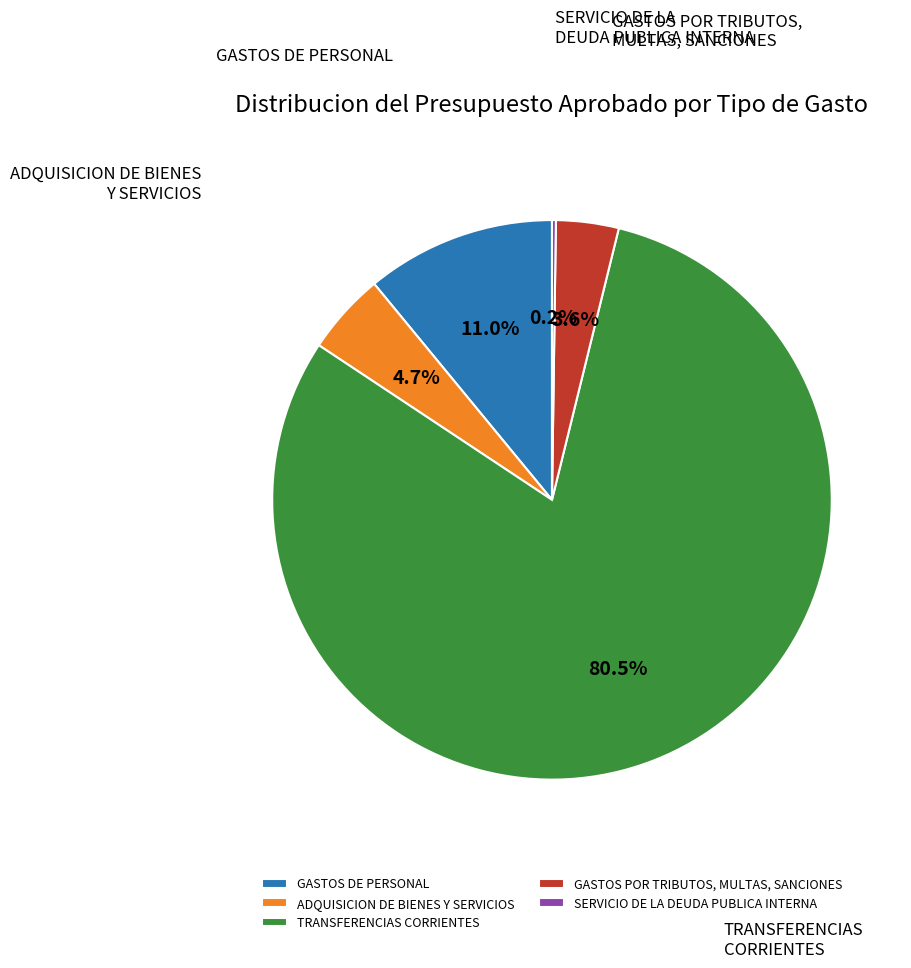

Is there a majority slice in this chart?

Yes